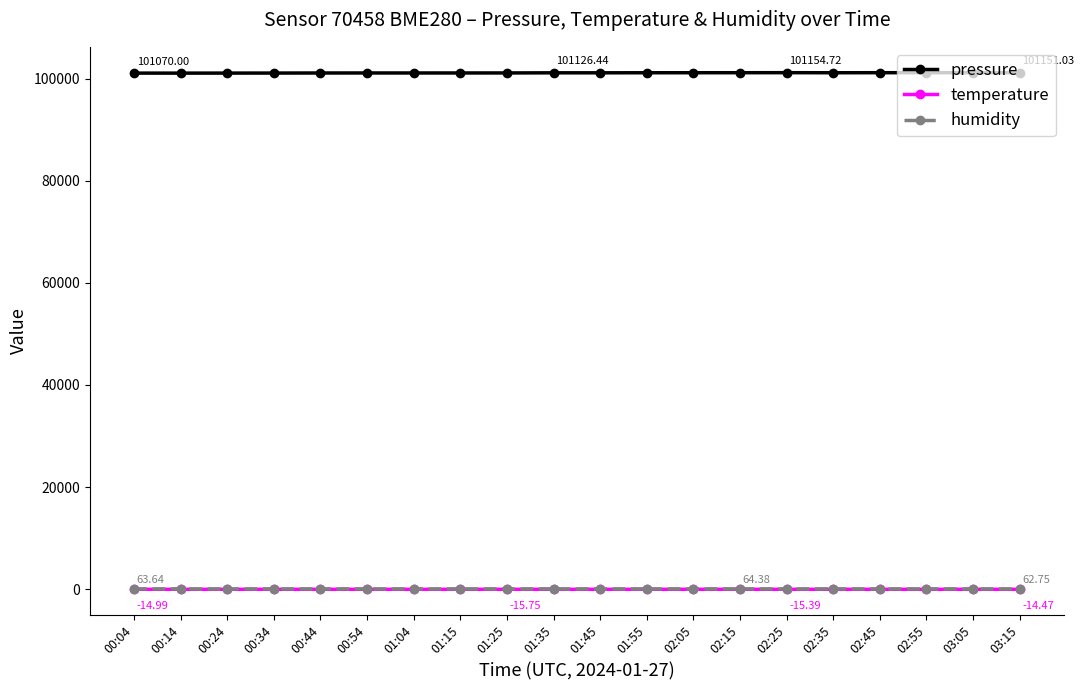

True or false: pressure and temperature intersect in this chart.

False